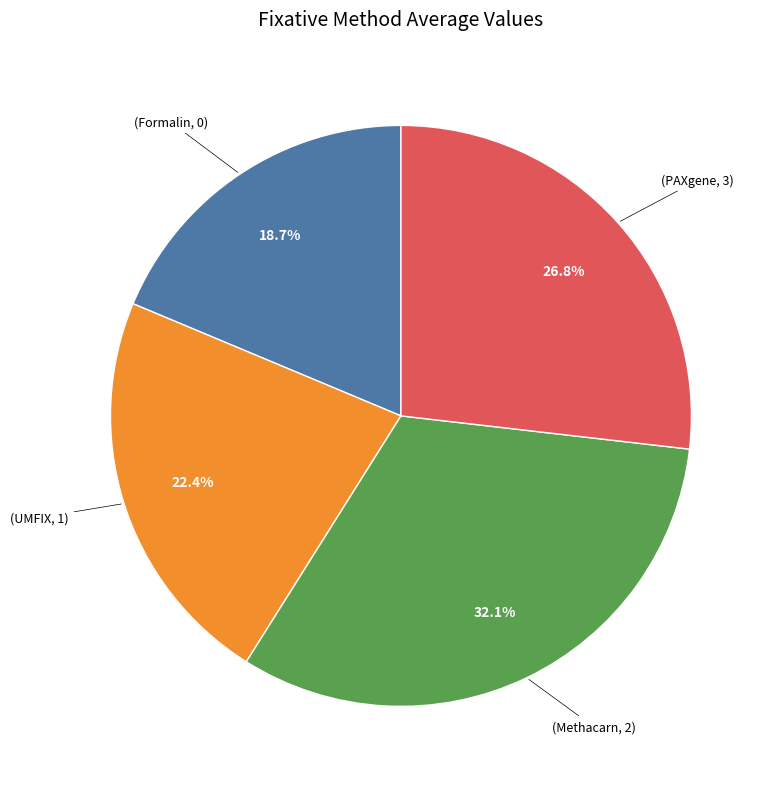

Is there a majority slice in this chart?

No